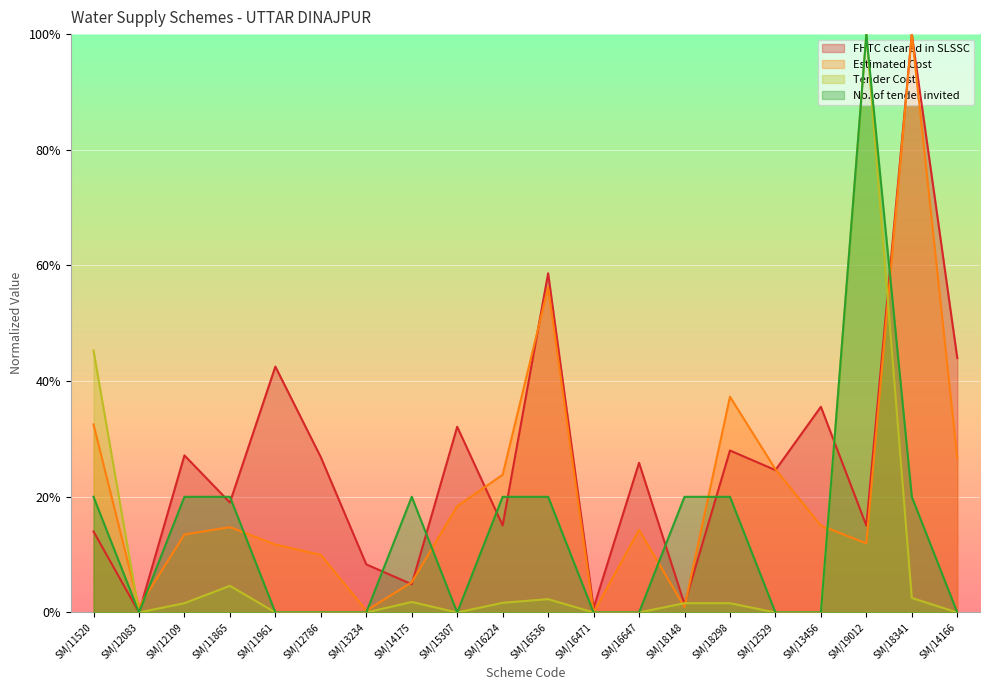

Which category has the highest value in the No. of tender invited series?

SM/19012